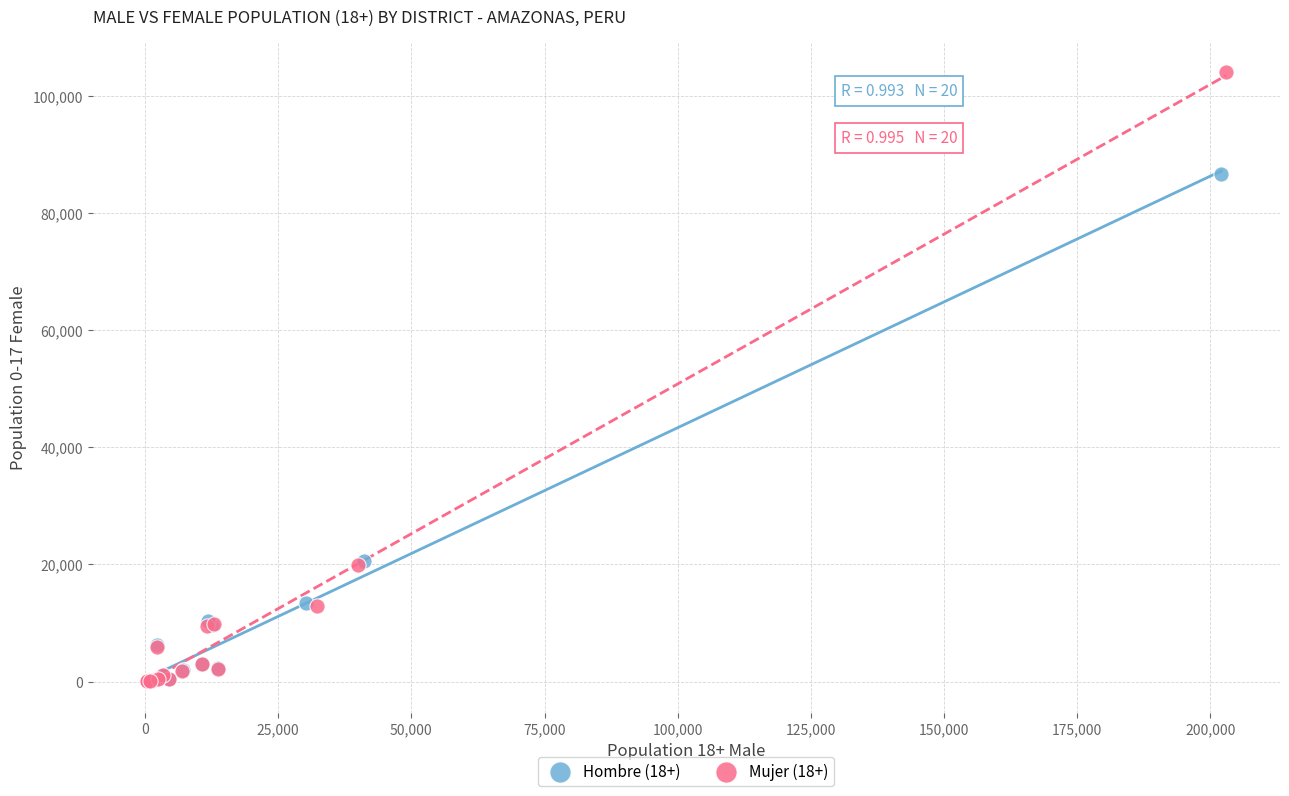

Which series contains the highest Y value?

Mujer (18+)